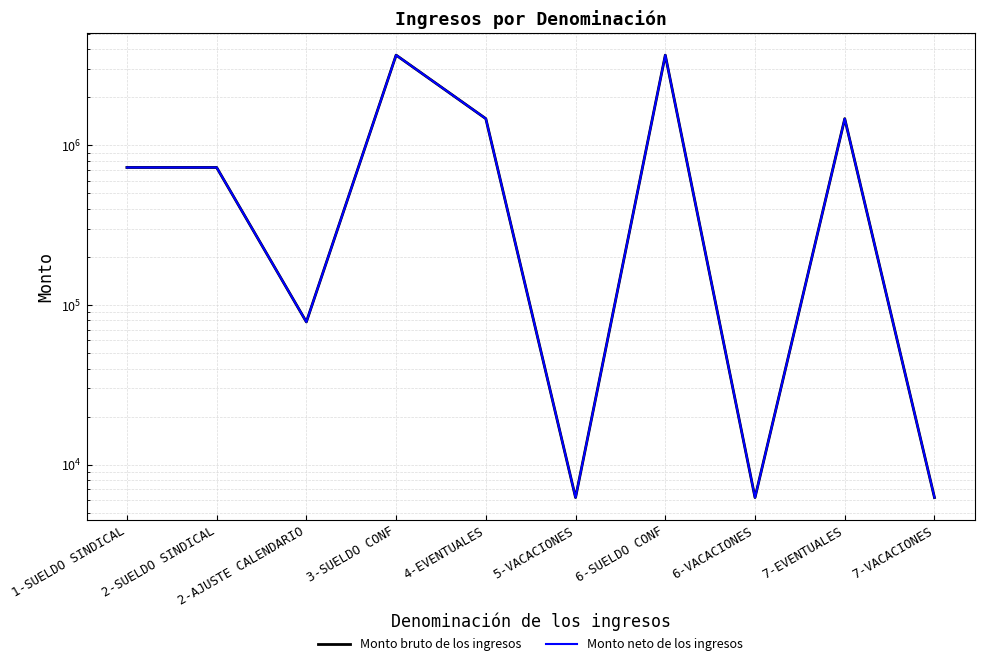

Reading right to left, list all the values displayed in this chart.

Monto bruto de los ingresos: 6219.1	1470724.7	6219.1	3678947.0	6219.1	1470724.7	3678947.0	78349.9	727507.8	727507.8
Monto neto de los ingresos: 6219.1	1470724.7	6219.1	3678947.0	6219.1	1470724.7	3678947.0	78349.9	727507.8	727507.8